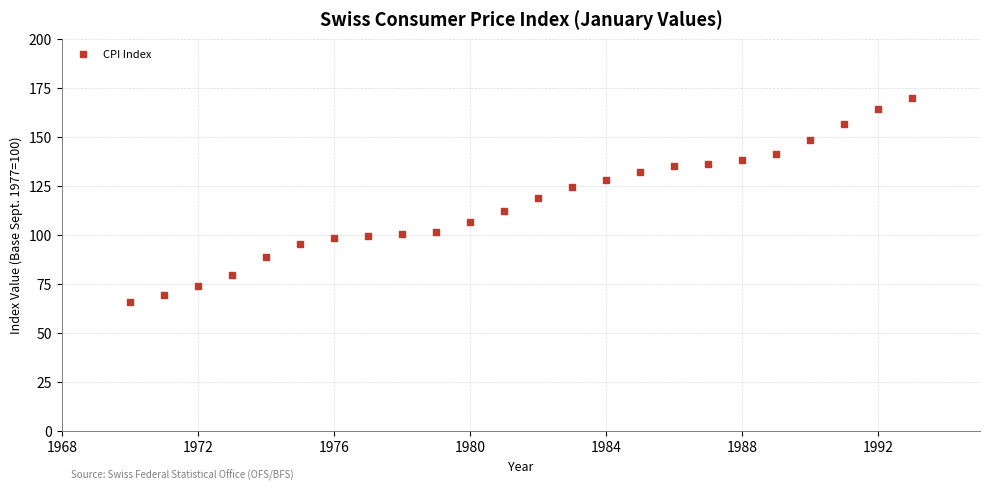

What is the range of Y values (max minus min)?

104.4